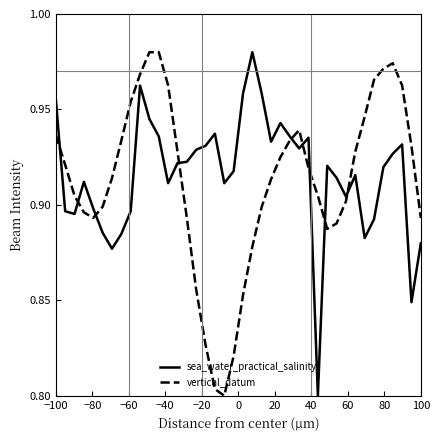

Which series ends up on top after the final intersection of sea_water_practical_salinity and vertical_datum?

vertical_datum